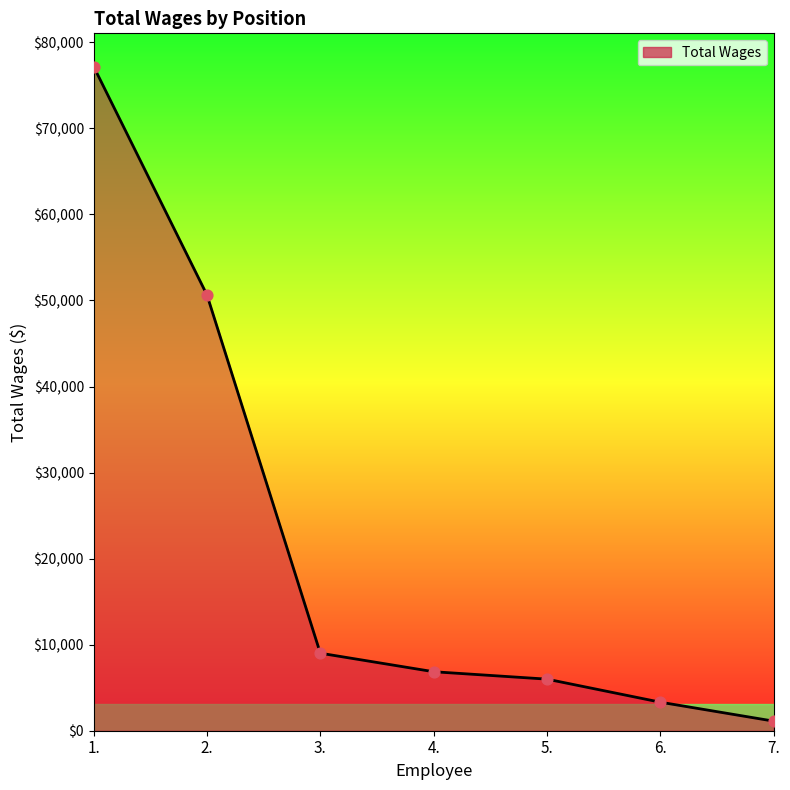

Which has a higher value, 7. or 2.?

2.